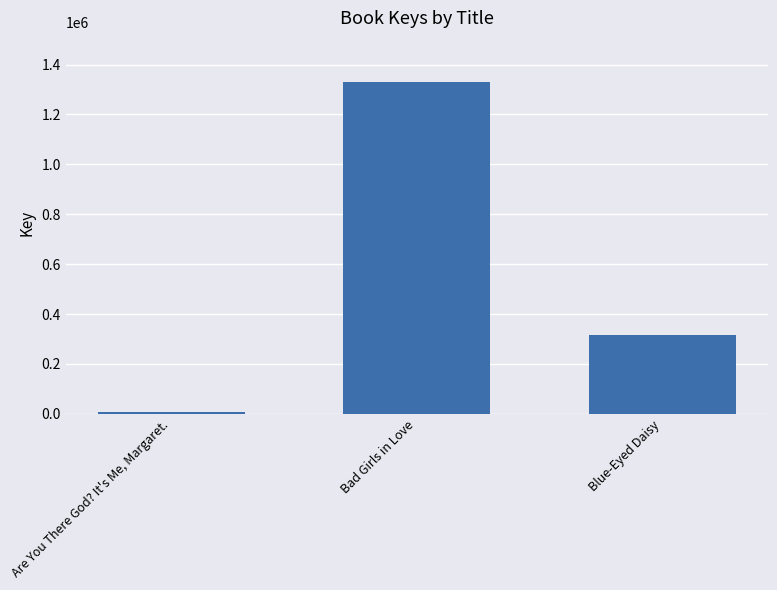

Rank the categories by value from highest to lowest.

Bad Girls in Love, Blue-Eyed Daisy, Are You There God? It's Me, Margaret.